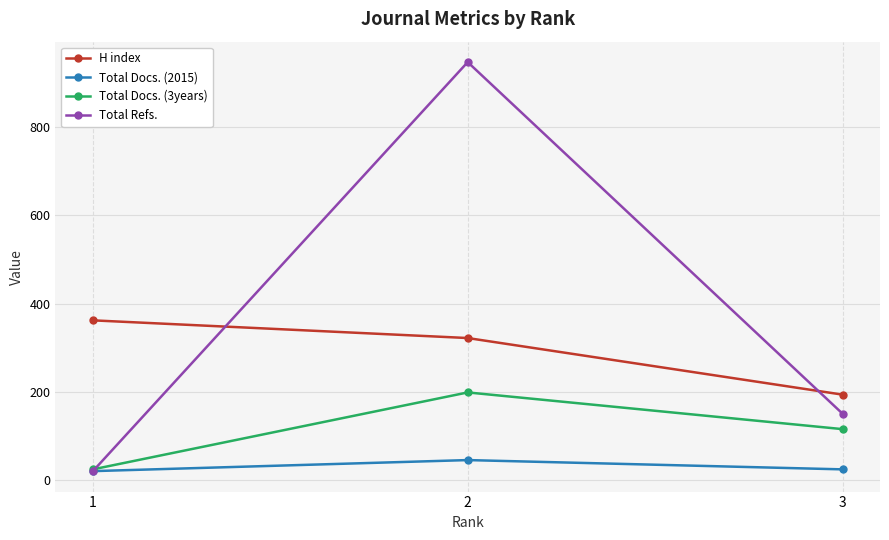

List the series in order of their peak value, highest first.

Total Refs., H index, Total Docs. (3years), Total Docs. (2015)